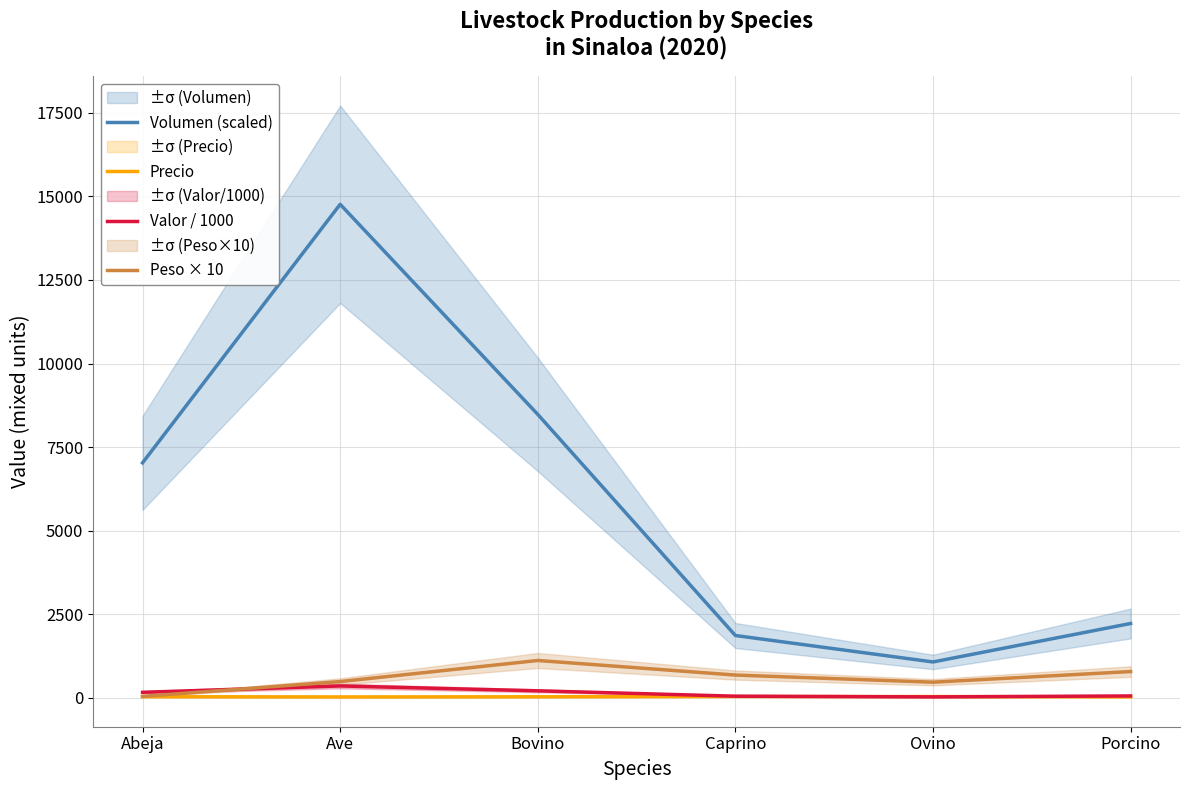

What is the difference between the highest and lowest values at Caprino?

1823.9